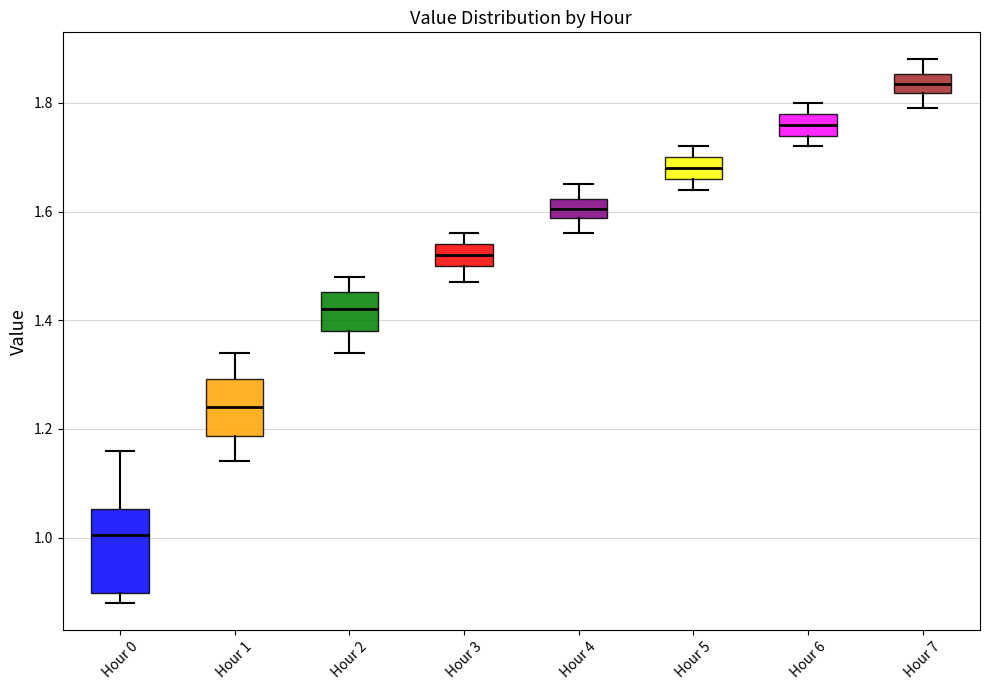

Reading left to right, read every box against the y-axis: the position of its median line, the range the box covers, and the ends of its whiskers. The values are not printed on the chart, so give them approximately, as read against the axis.

Hour 0: median 1.00, box 0.90 to 1.06, whiskers 0.88 to 1.16
Hour 1: median 1.24, box 1.18 to 1.30, whiskers 1.14 to 1.34
Hour 2: median 1.42, box 1.38 to 1.46, whiskers 1.34 to 1.48
Hour 3: median 1.52, box 1.50 to 1.54, whiskers 1.48 to 1.56
Hour 4: median 1.60, box 1.58 to 1.62, whiskers 1.56 to 1.66
Hour 5: median 1.68, box 1.66 to 1.70, whiskers 1.64 to 1.72
Hour 6: median 1.76, box 1.74 to 1.78, whiskers 1.72 to 1.80
Hour 7: median 1.84, box 1.82 to 1.86, whiskers 1.80 to 1.88